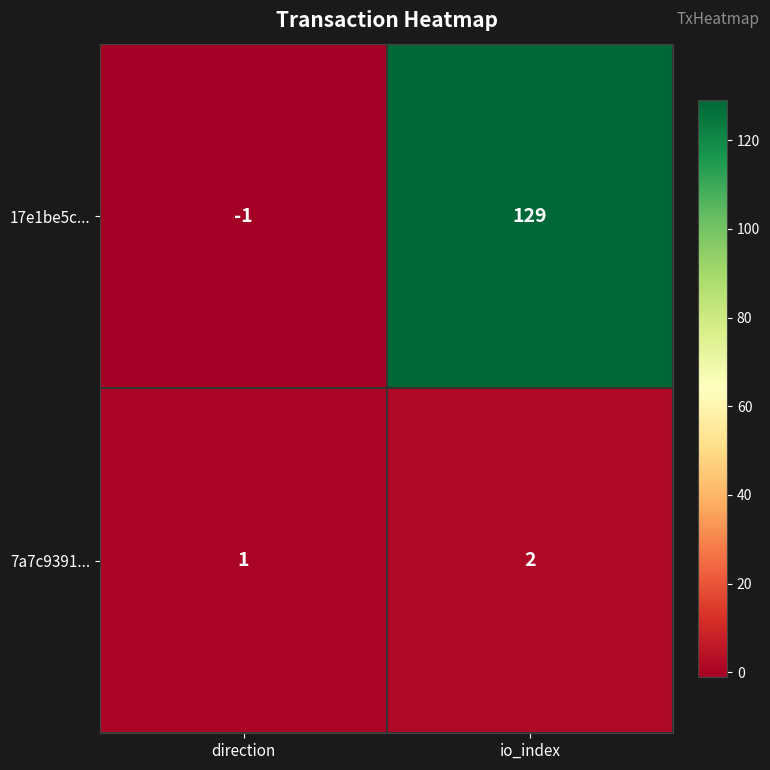

True or false: 17e1be5c... has a value of -2 at direction.

False